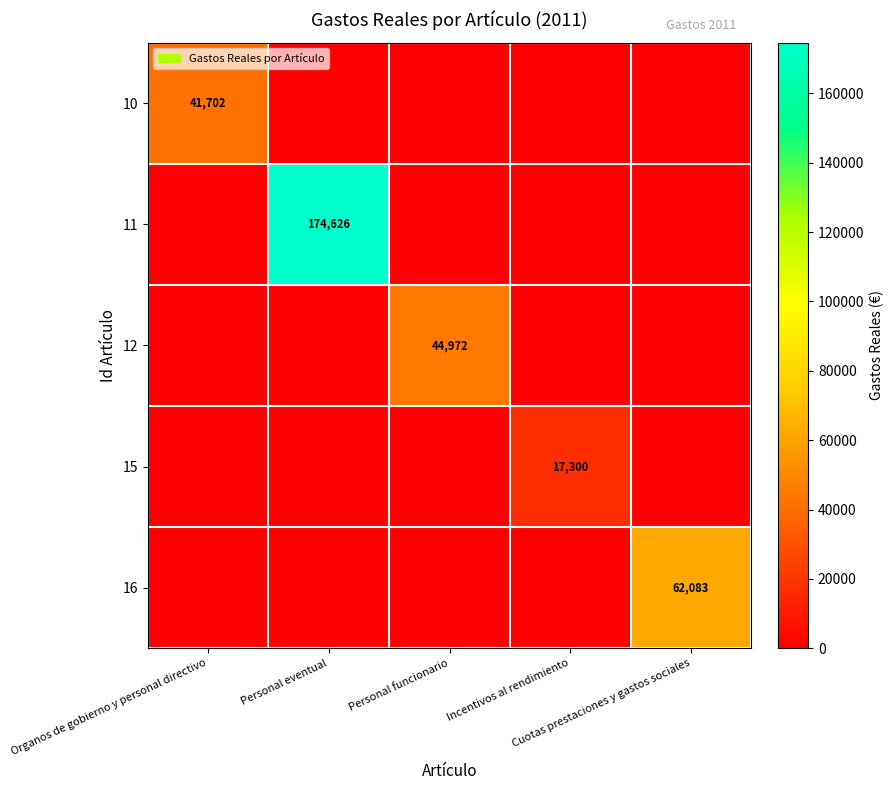

At which category is the sum across all series the highest?

Personal eventual